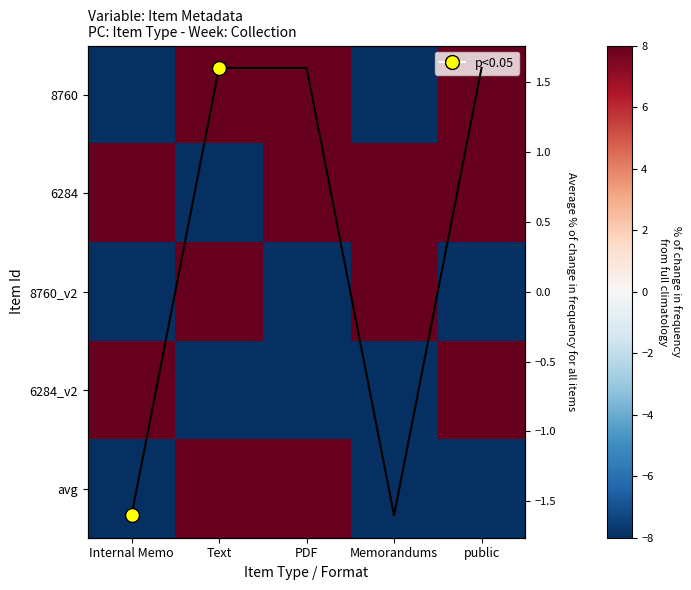

How many values in avg are below zero?

3